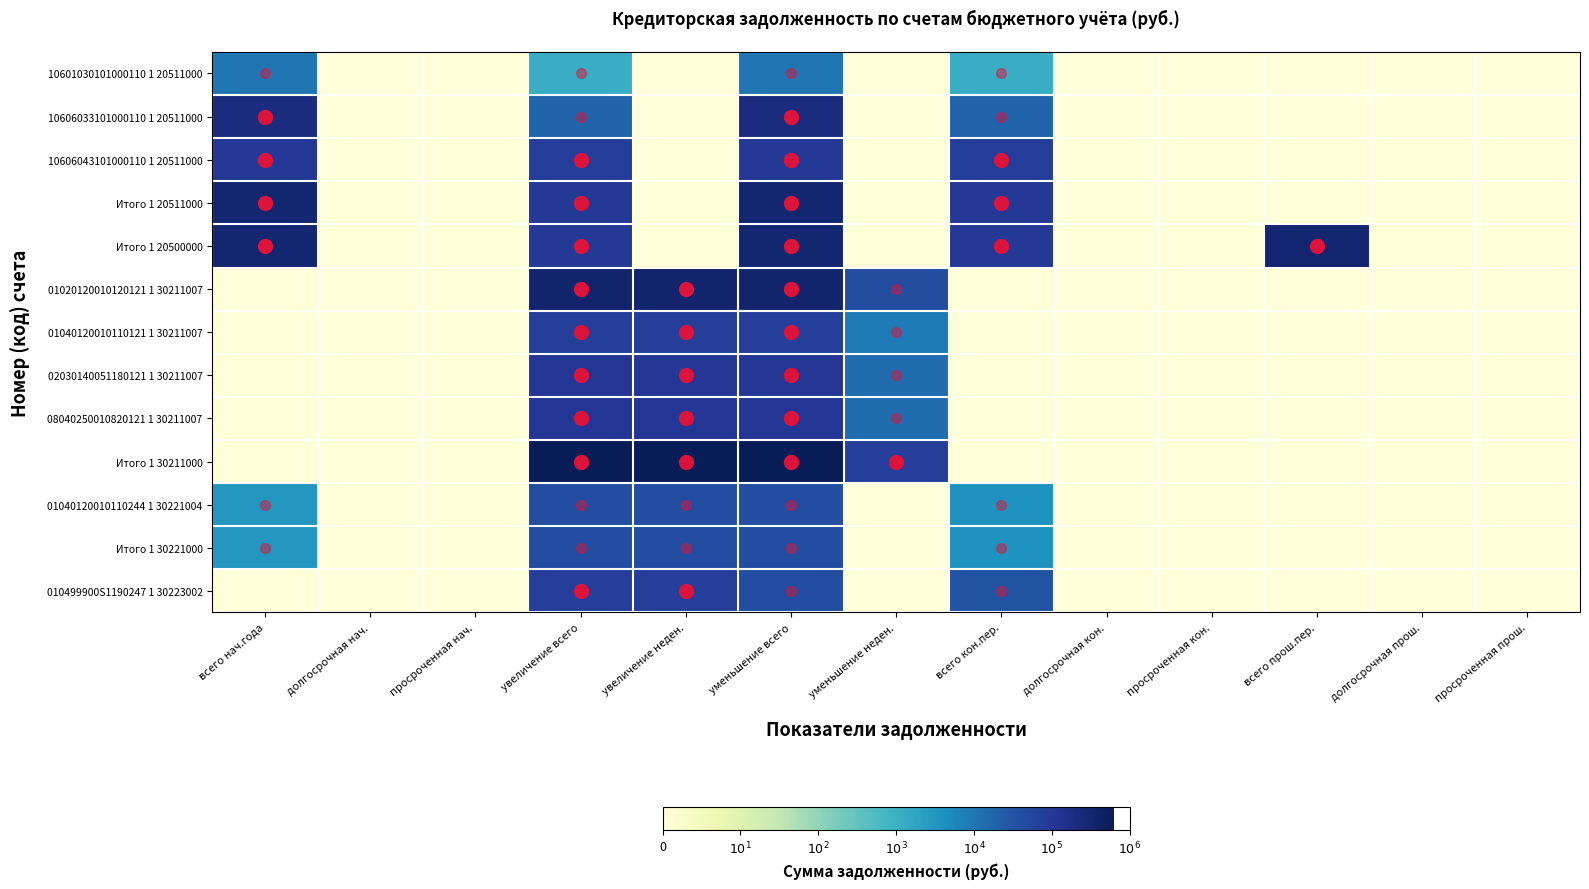

Rank the series by their maximum value, from lowest to highest.

10601030101000110 1 20511000, 01040120010110244 1 30221004, Итого 1 30221000, 01040120010110121 1 30211007, 010499900S1190247 1 30223002, 10606043101000110 1 20511000, 08040250010820121 1 30211007, 02030140051180121 1 30211007, 10606033101000110 1 20511000, Итого 1 20511000, Итого 1 20500000, 01020120010120121 1 30211007, Итого 1 30211000